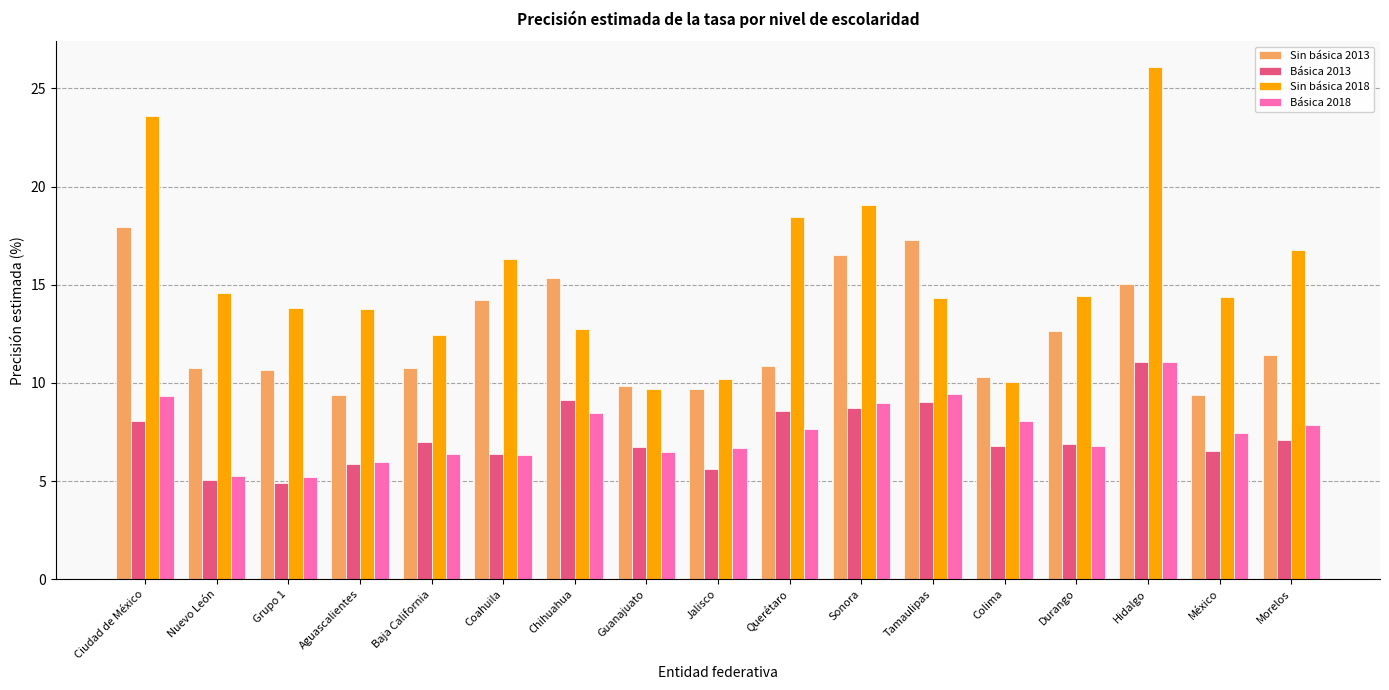

Is the value of Sin básica 2013 at Aguascalientes greater than the value of Sin básica 2018 at Aguascalientes?

No